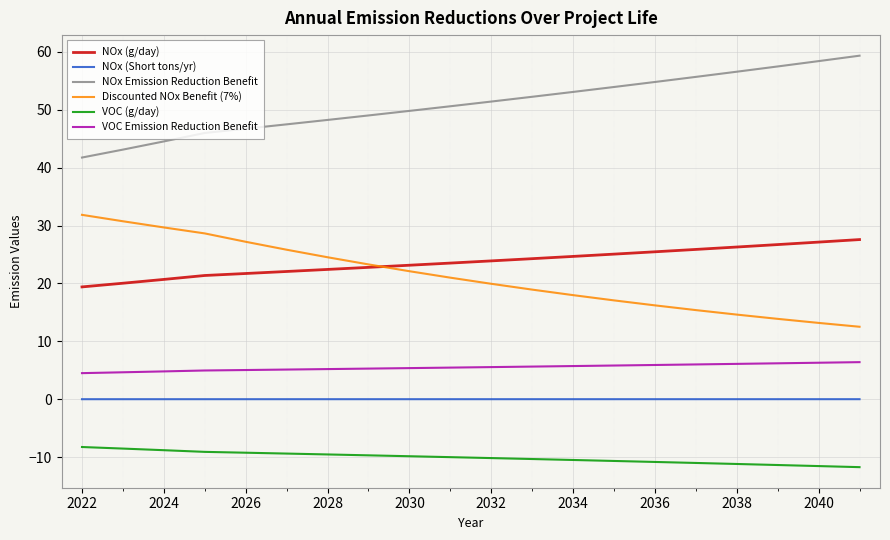

How many lines are shown in the chart?

6